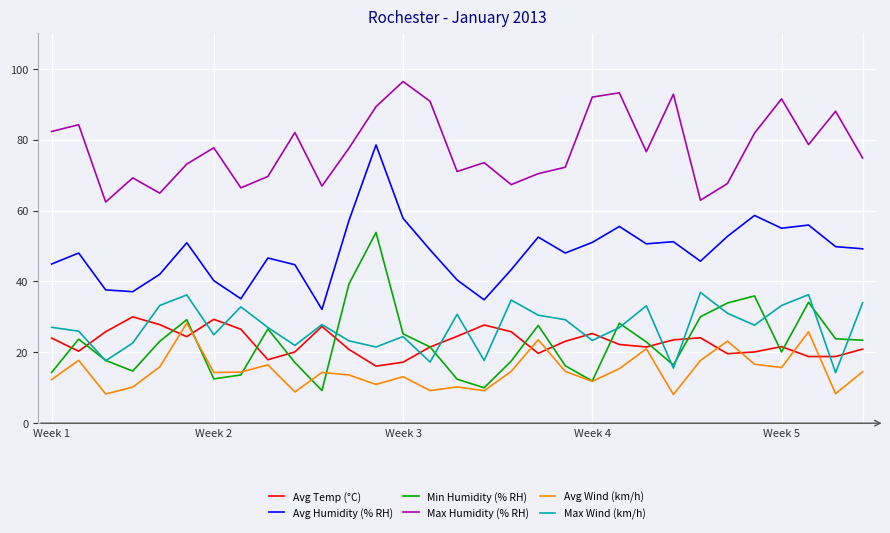

What is the minimum value shown in the chart?

8.1